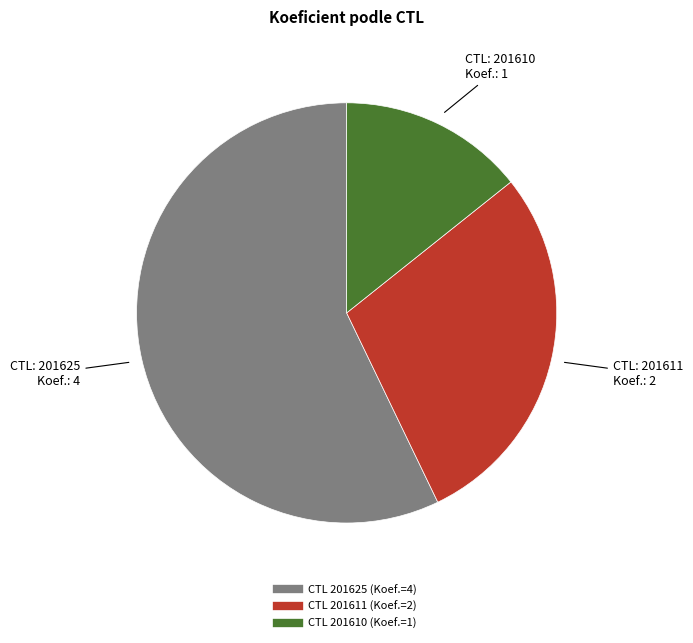

How many slices are in this pie chart?

3